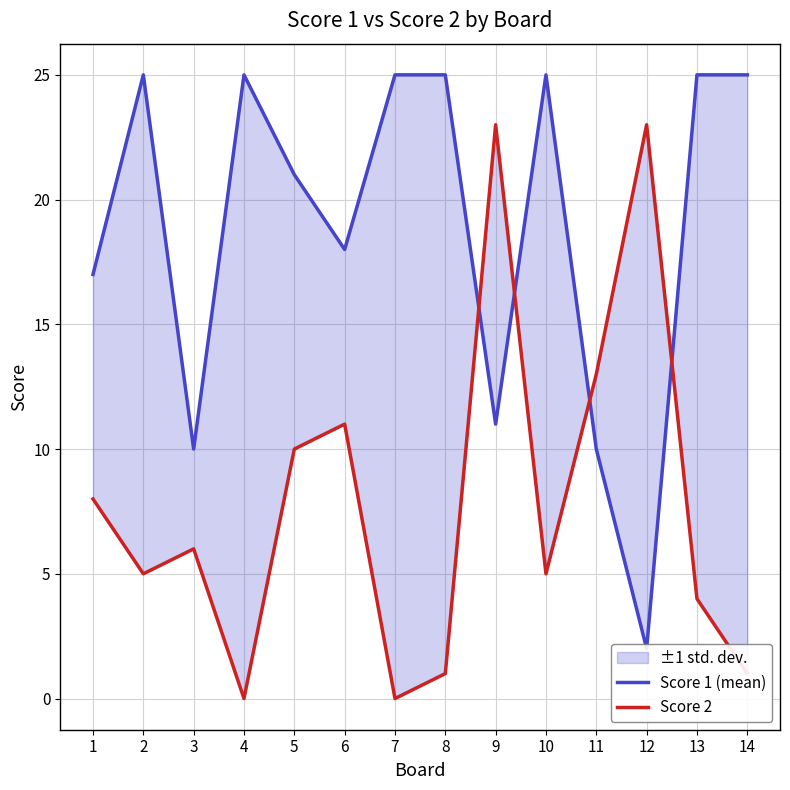

The Score 2 series shows 6 at 3. True or false?

True